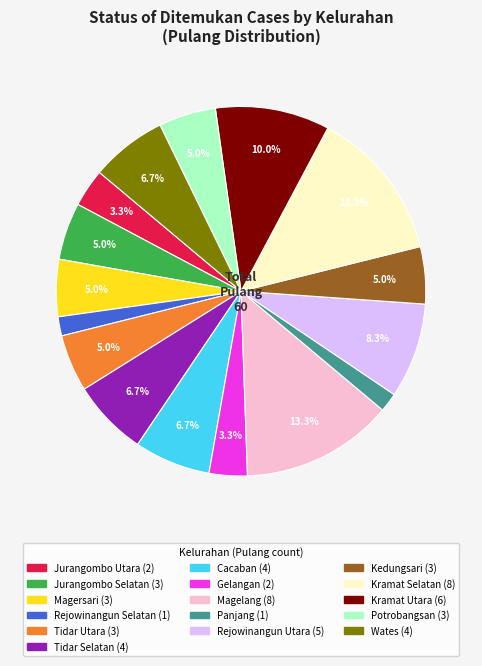

Is there a majority slice in this chart?

No